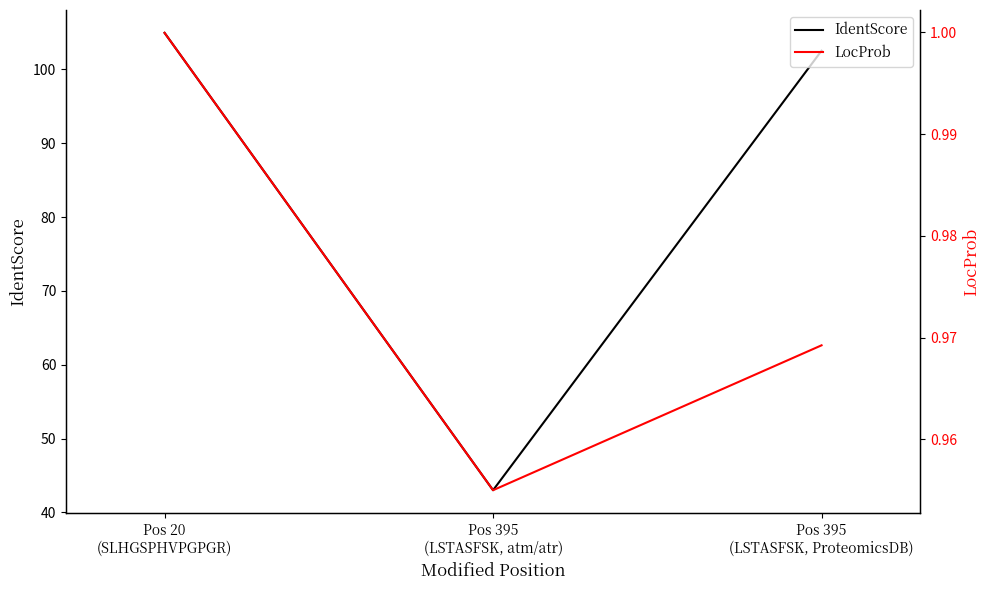

Between Pos 20
(SLHGSPHVPGPGR) and Pos 395
(LSTASFSK, ProteomicsDB), which series saw the biggest shift?

IdentScore